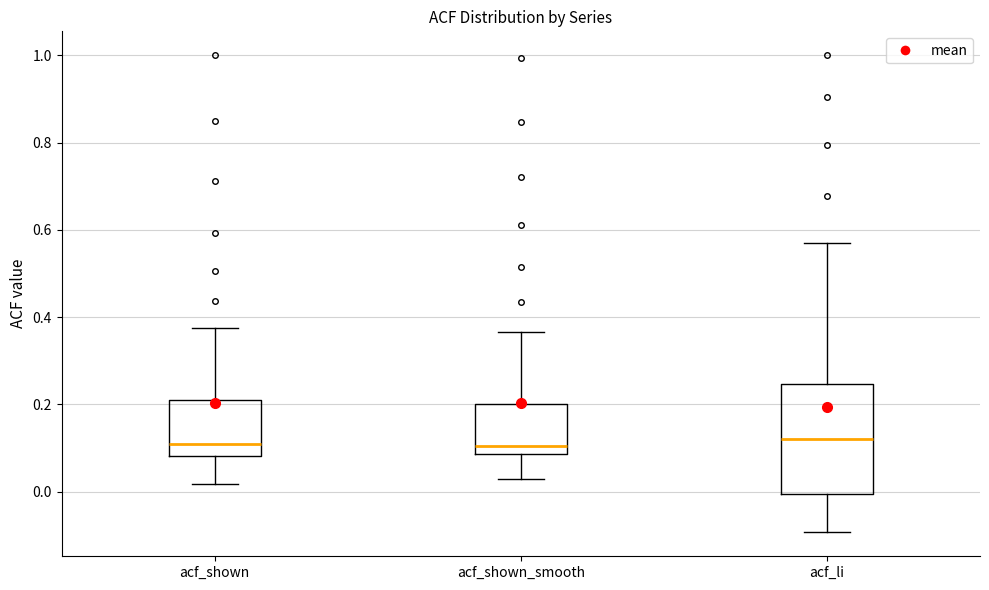

Reading left to right, read every box against the y-axis: the position of its median line, the range the box covers, and the ends of its whiskers. The values are not printed on the chart, so give them approximately, as read against the axis.

acf_shown: median 0.10, box 0.08 to 0.22, whiskers 0.02 to 0.38
acf_shown_smooth: median 0.10, box 0.08 to 0.20, whiskers 0.02 to 0.36
acf_li: median 0.12, box 0.00 to 0.24, whiskers -0.10 to 0.58